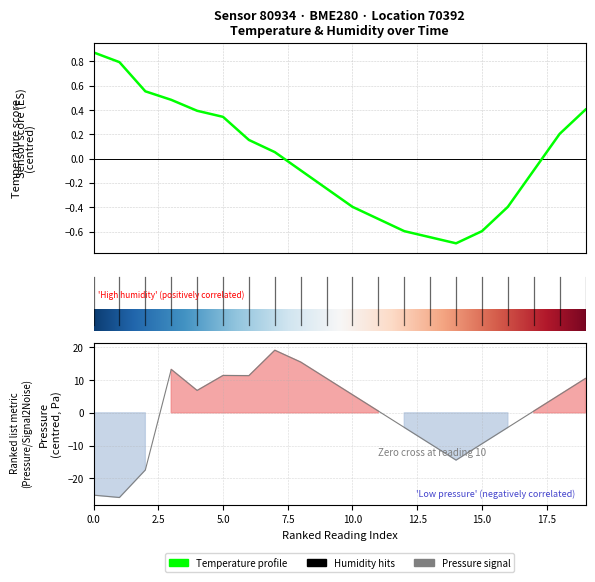

Reading left to right, transcribe all the data shown in this chart.

0.9	0.8	0.6	0.5	0.4	0.3	0.2	0.1	-0.1	-0.2	-0.4	-0.5	-0.6	-0.6	-0.7	-0.6	-0.4	-0.1	0.2	0.4